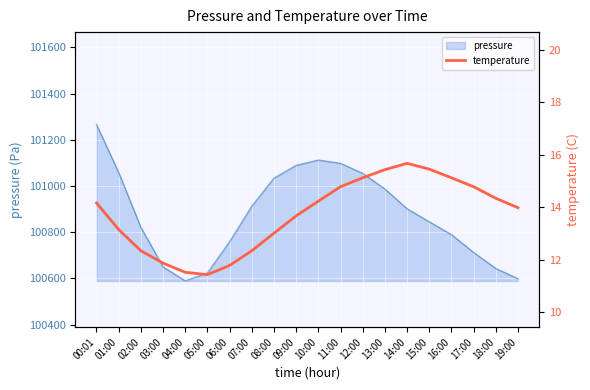

What is the label of the 1st point from the left?

00:01